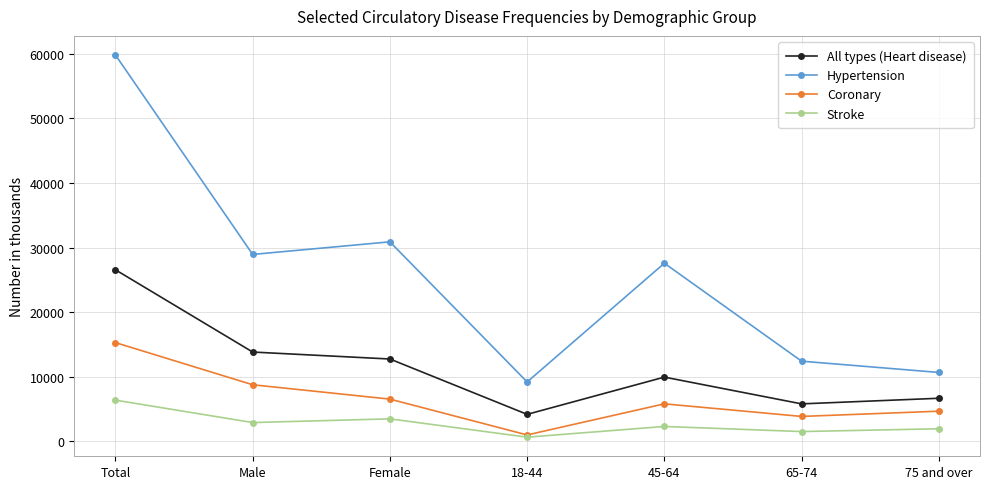

The Hypertension series shows 13751 at Male. True or false?

False